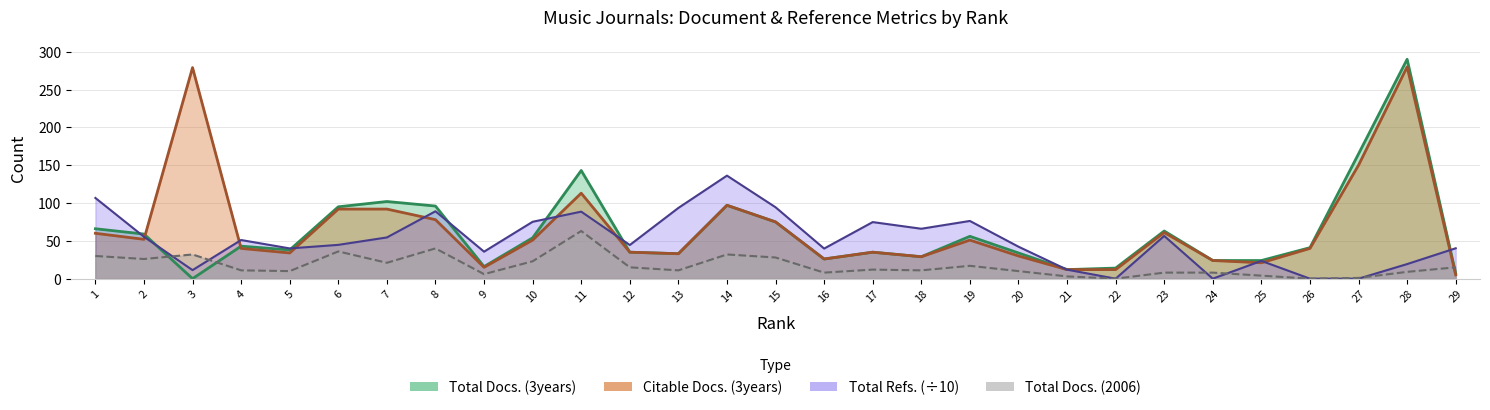

The Total Docs. (2006) series shows 1.0 at 27. True or false?

True